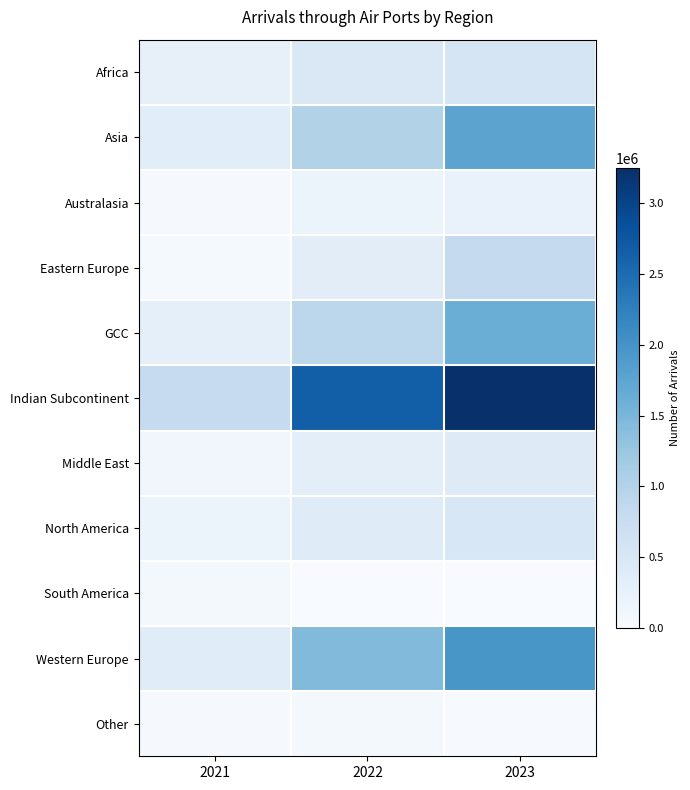

Which series has the largest total across all categories?

Indian Subcontinent